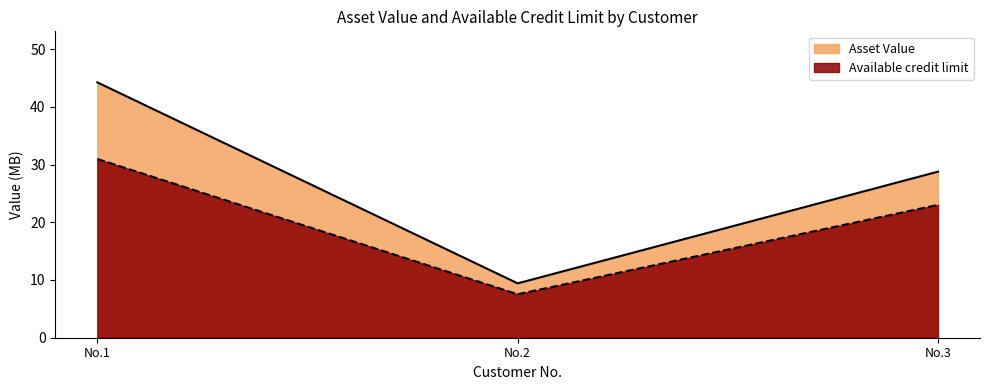

Rank the series by their maximum value, from lowest to highest.

Available credit limit, Asset Value